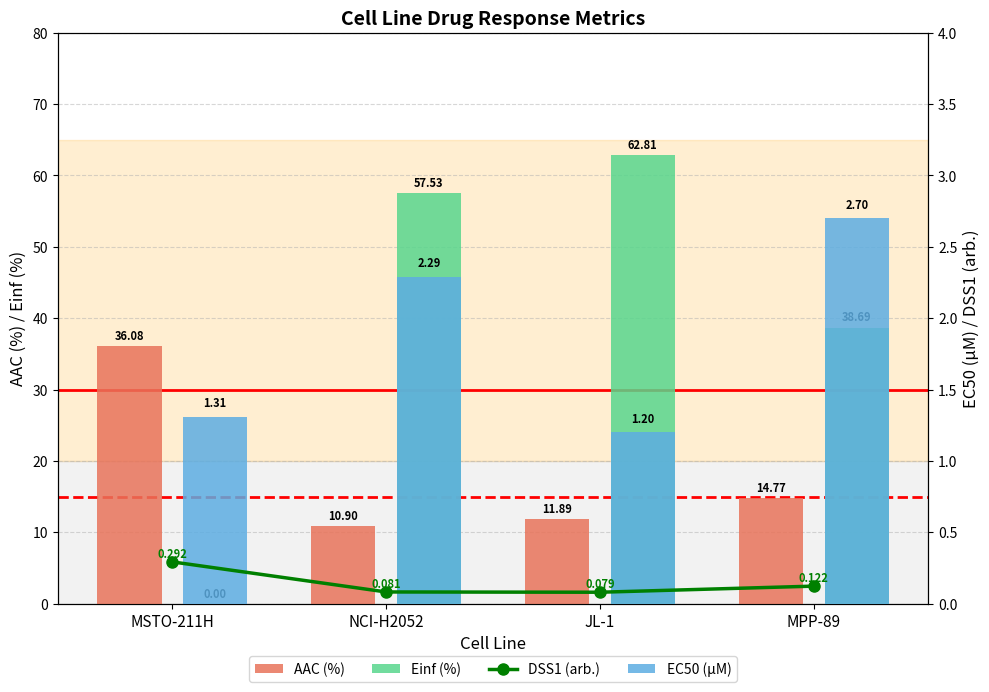

List the labels in order of Einf (%) value, largest first.

JL-1, NCI-H2052, MPP-89, MSTO-211H